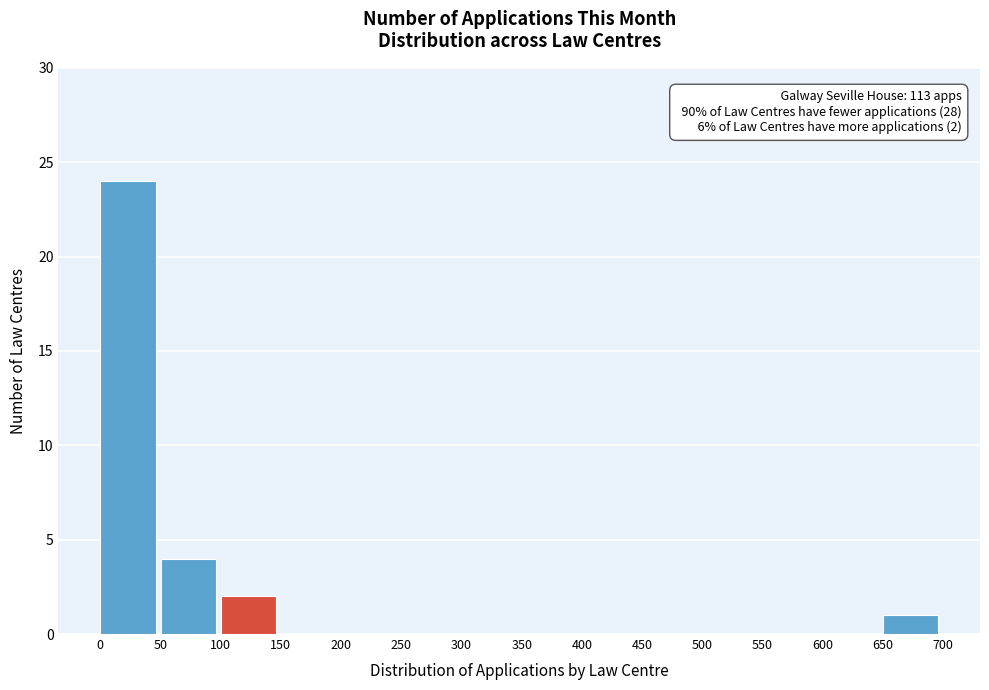

Over which range of the x-axis is the bar tallest?

0 to 50